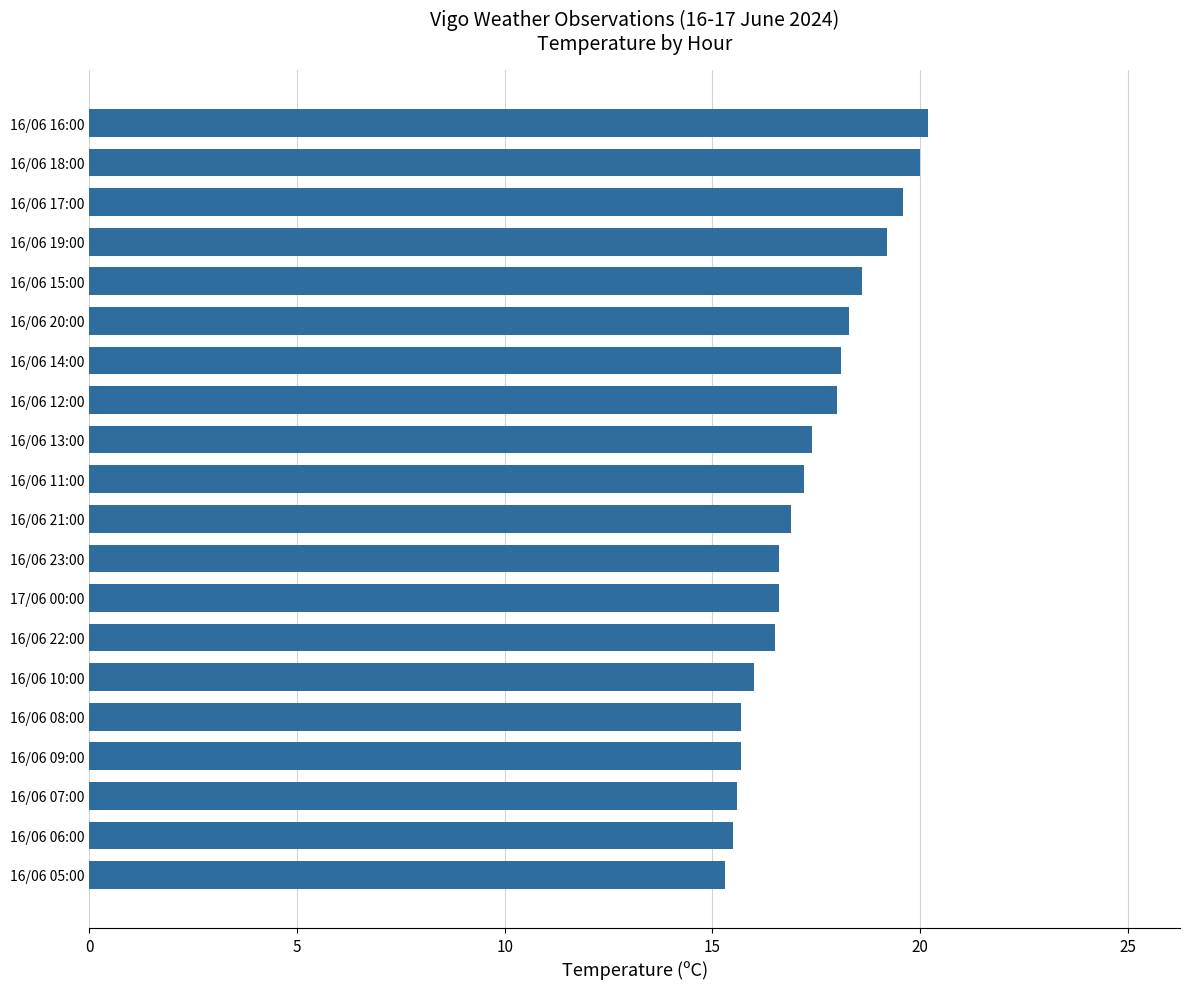

What is the minimum value shown in the chart?

15.3